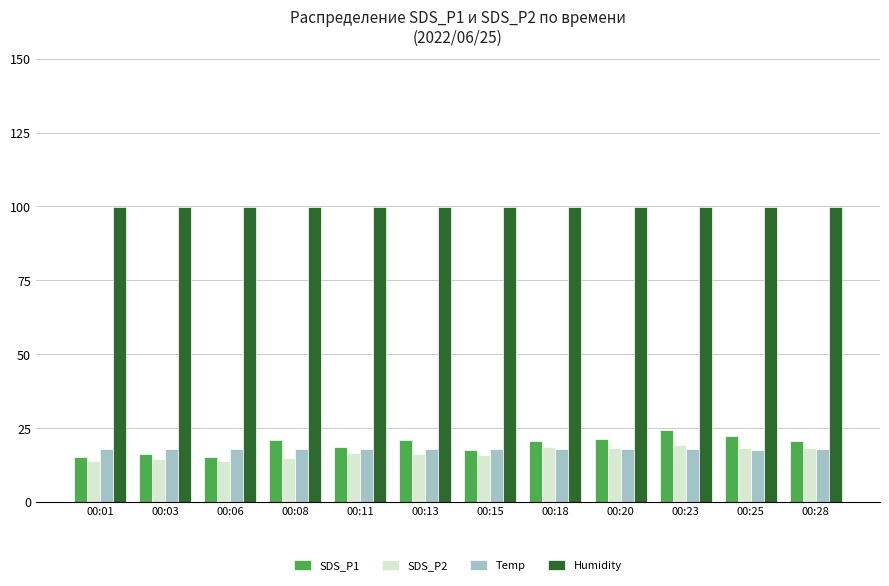

What is the maximum value for Humidity?

99.9